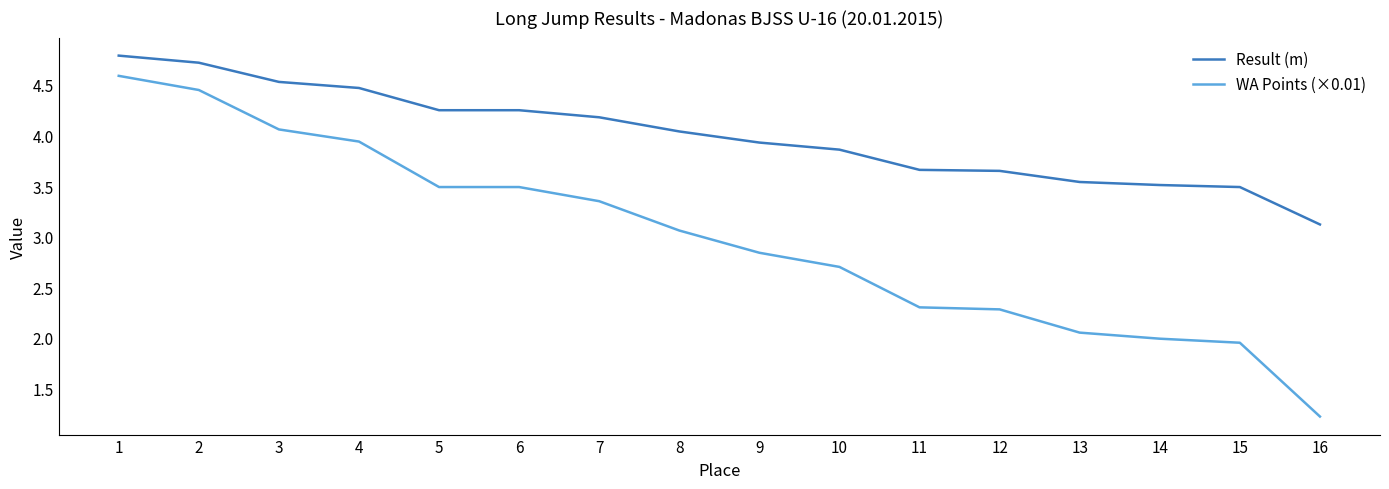

What is the difference between the Result (m) values at 10 and 4?

0.6